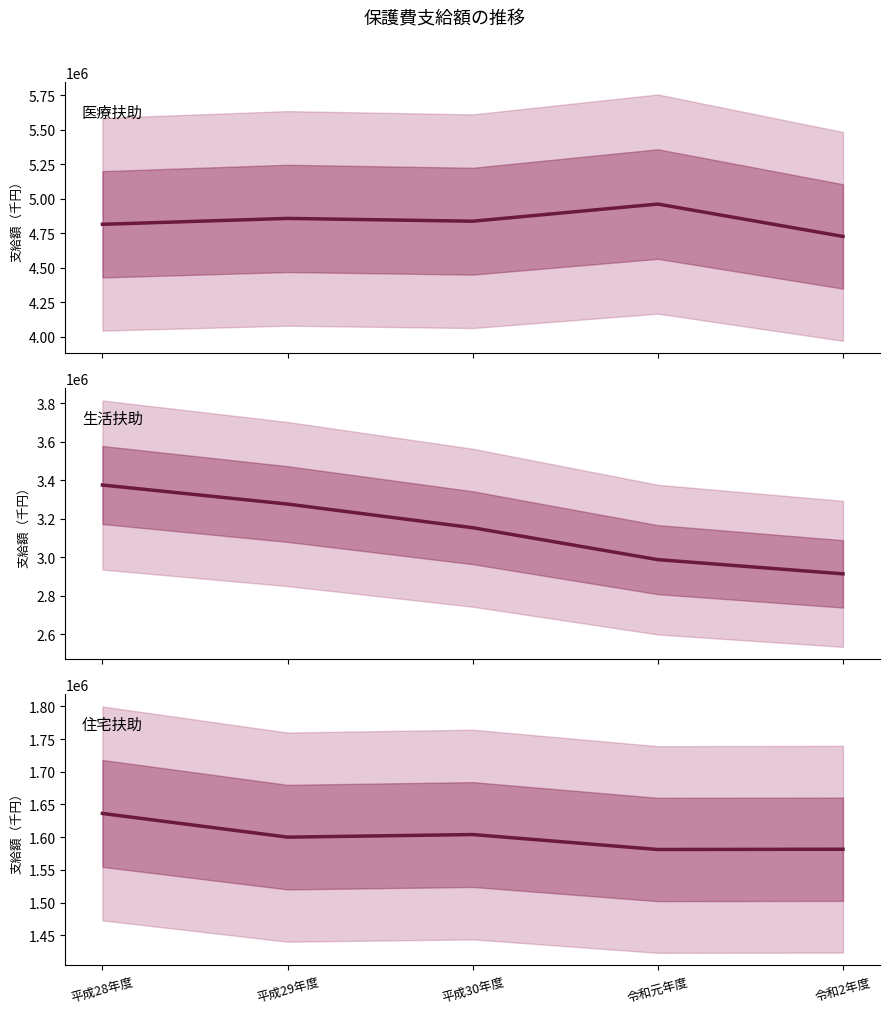

True or false: 医療扶助 and 住宅扶助 cross at least once.

False